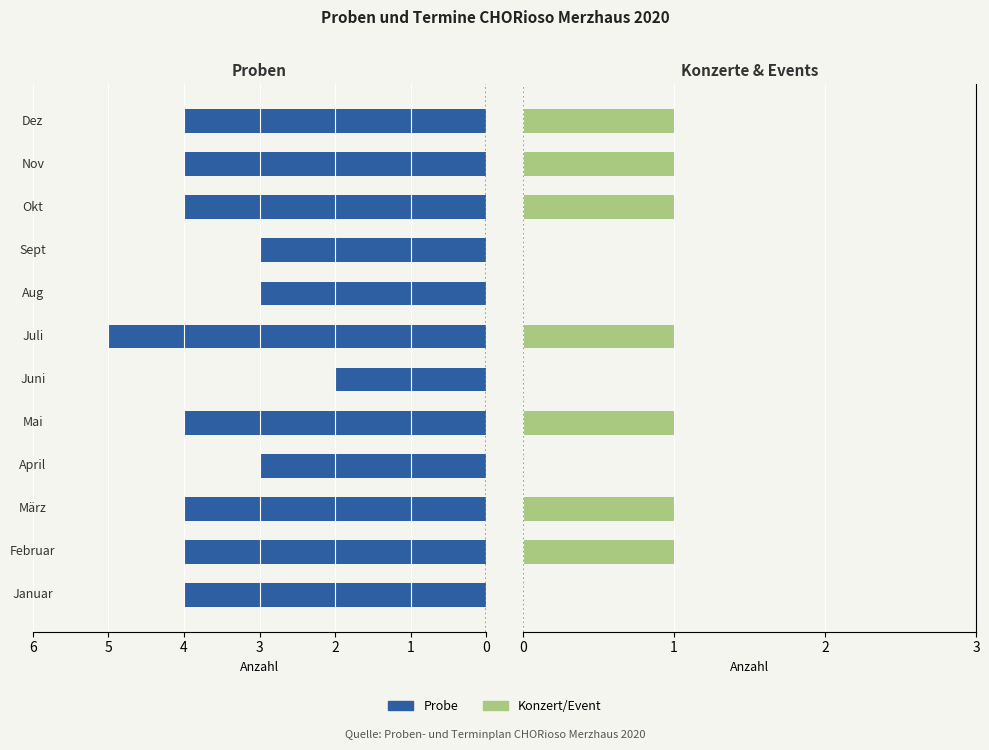

Reading left to right, extract all data points from this chart.

Probe: 4	4	4	3	4	2	5	3	3	4	4	4
Konzert/Event: 0	1	1	0	1	0	1	0	0	1	1	1